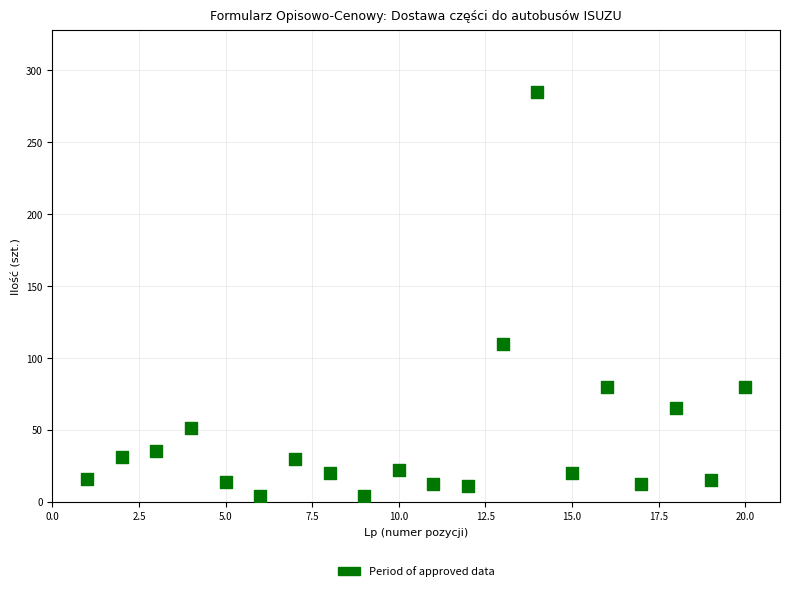

What Y value in the scatter plot is closest to 144?

110